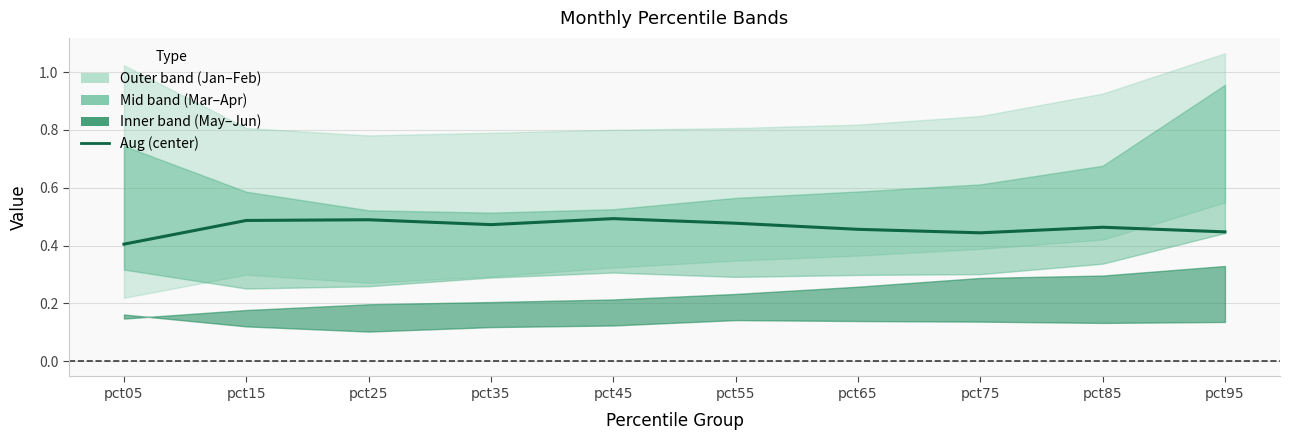

How many values are between 0 and 1?

10